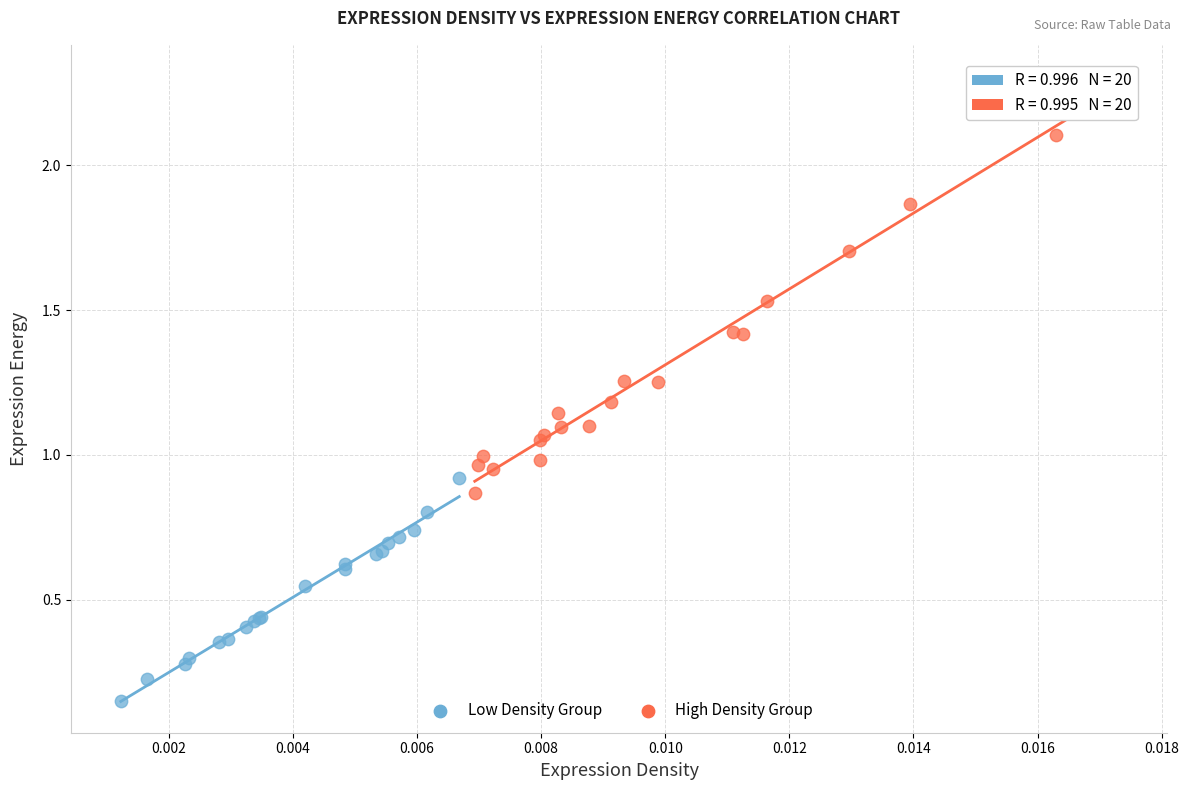

Which series has the largest Y range (max minus min)?

High Density Group